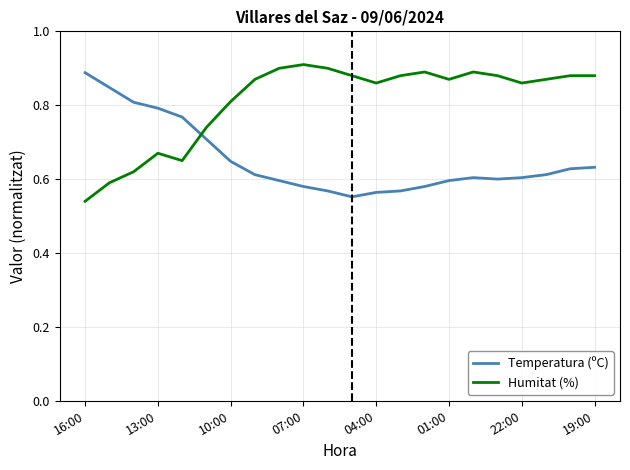

What are all the series names shown in the legend?

Temperatura (ºC), Humitat (%)